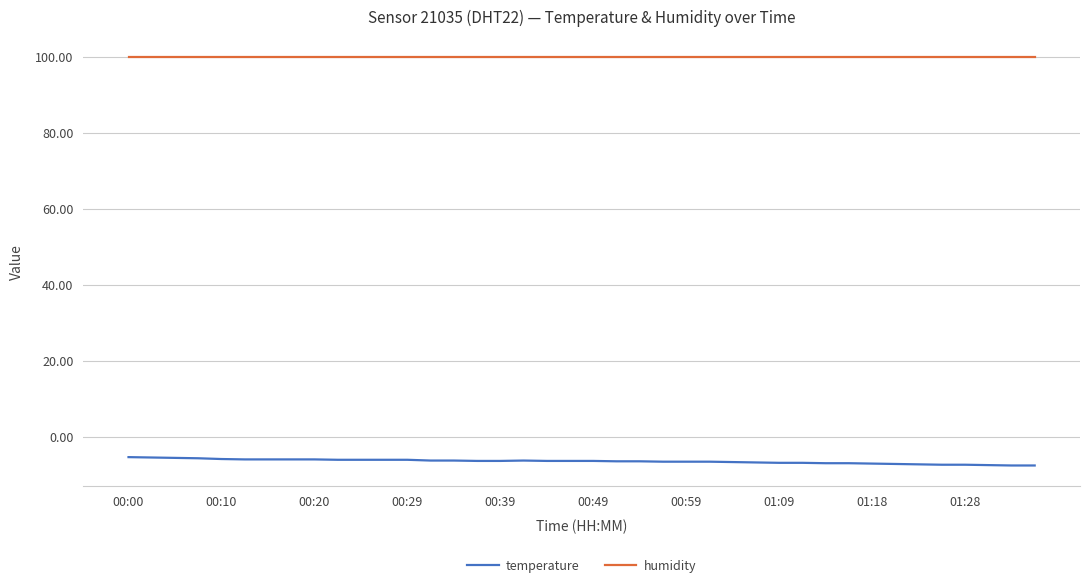

What is the maximum value shown in the chart?

99.9